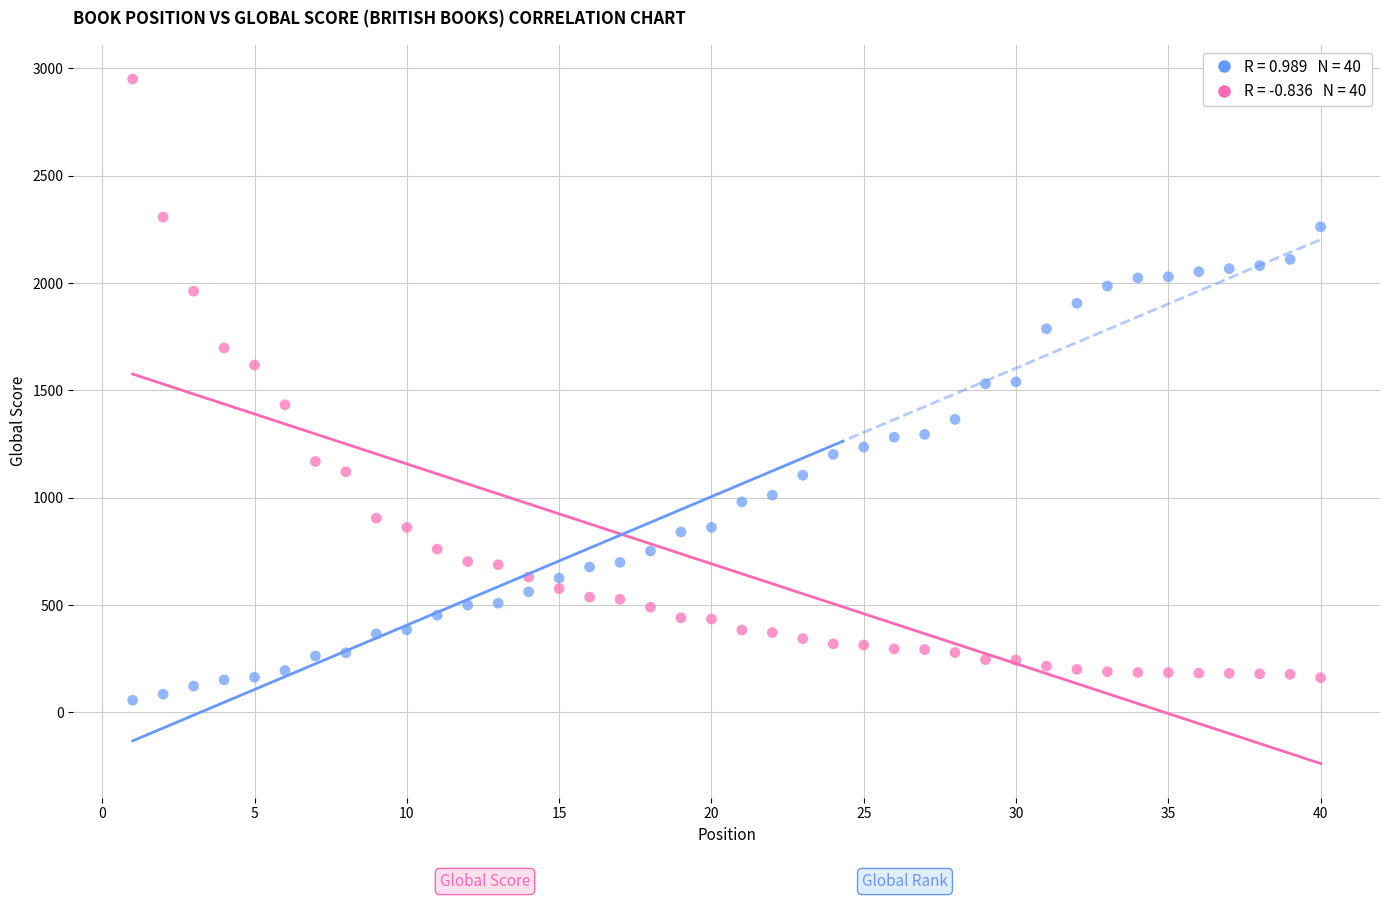

Across all data points, what is the range of X values (max minus min)?

39